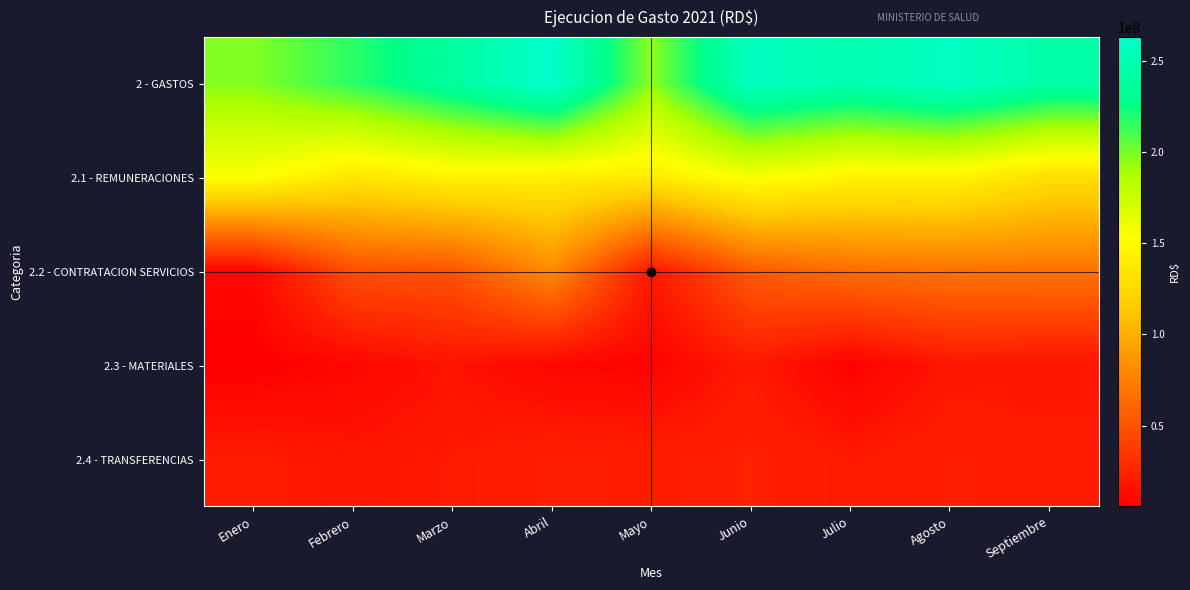

Between Febrero and Marzo, which series saw the biggest shift?

2 - GASTOS